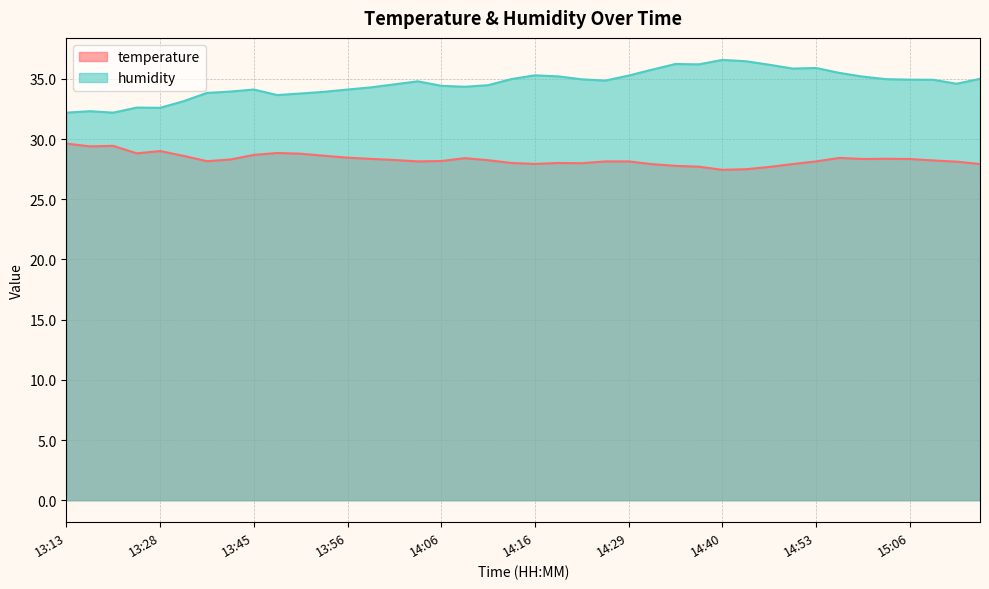

Is the value of humidity at 13:48 greater than the value of temperature at 13:39?

Yes